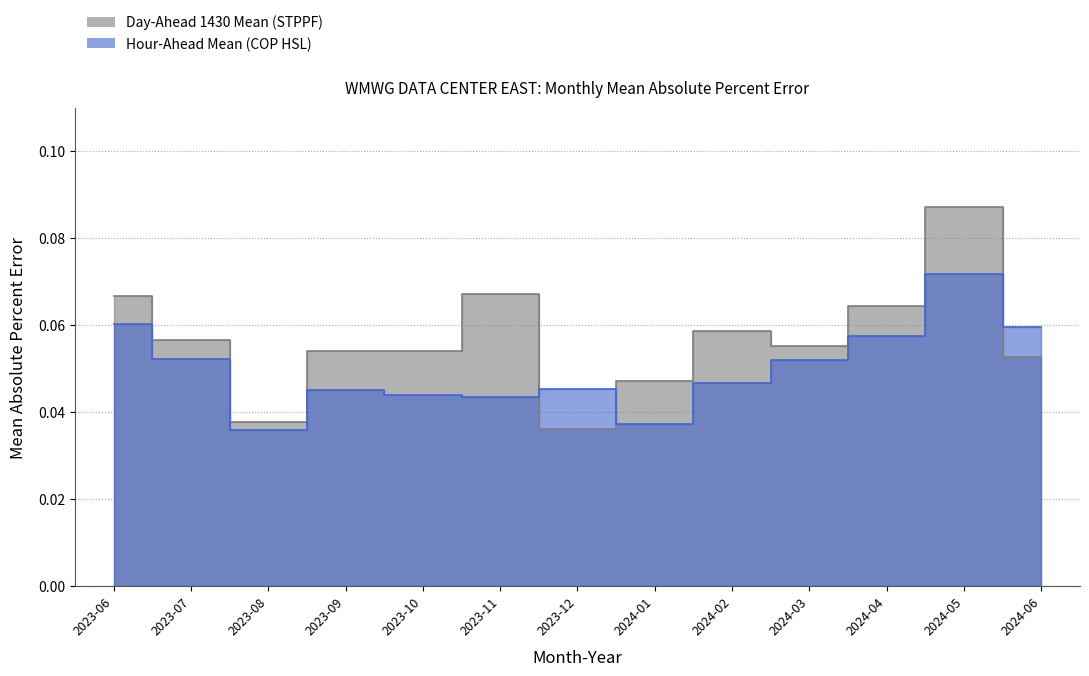

What is the total value across all series at 2023-06?

0.1